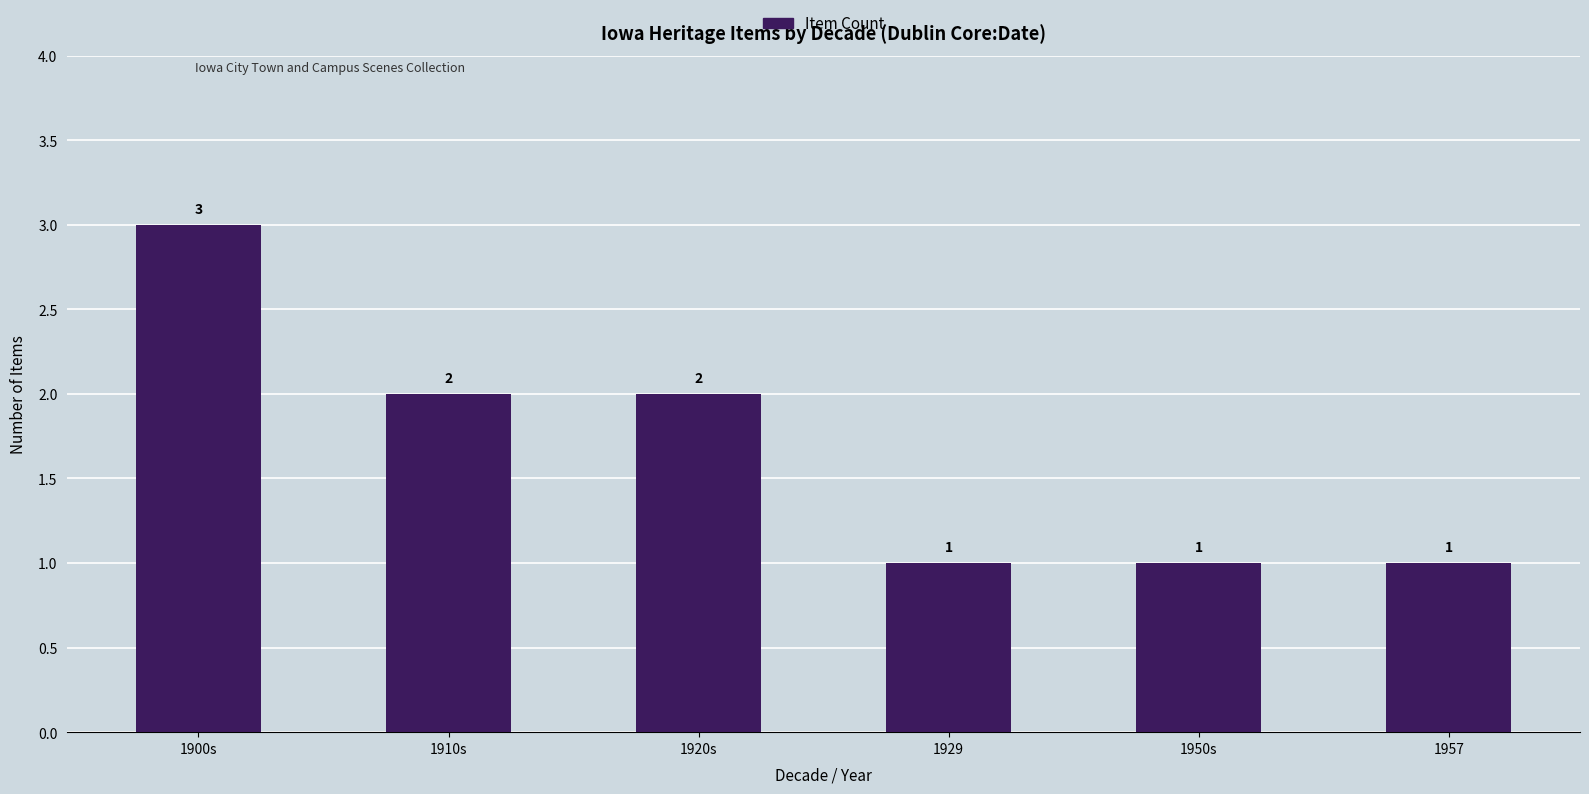

Are the bars horizontal?

No